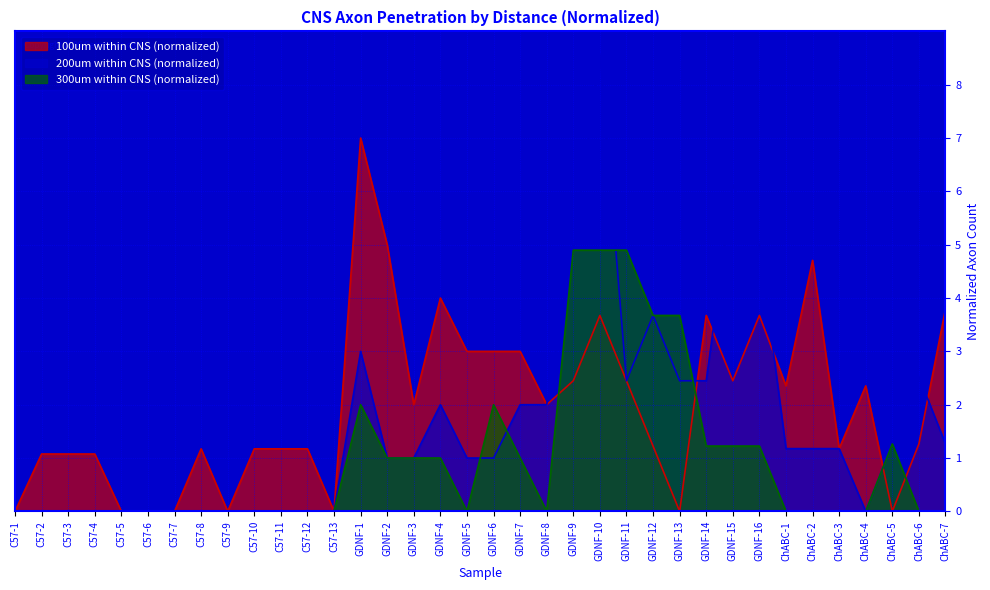

Is the value of 200um within CNS (normalized) at C57-8 greater than the value of 100um within CNS (normalized) at C57-13?

No